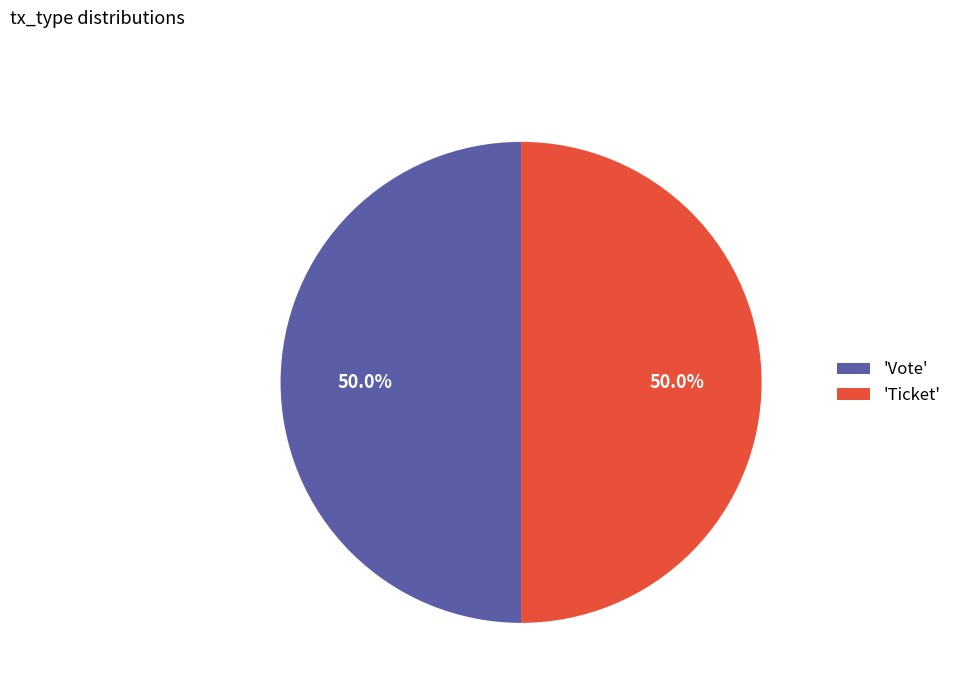

To the nearest percent, what is the difference between the largest and smallest slice percentages?

0%